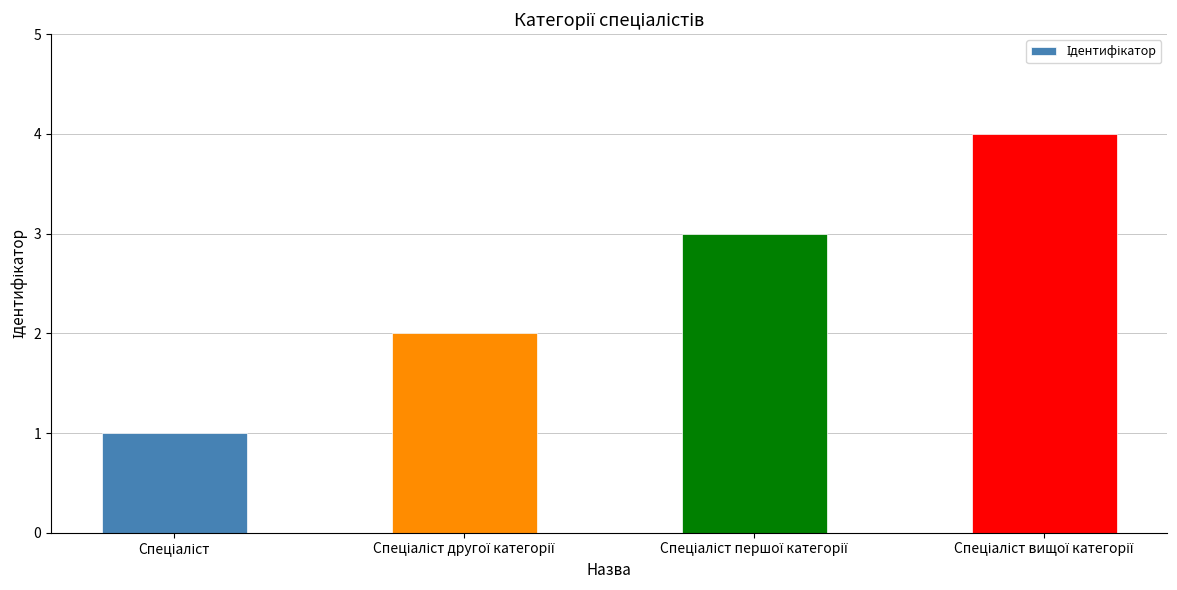

Are the bars grouped side by side (vs. stacked)?

No